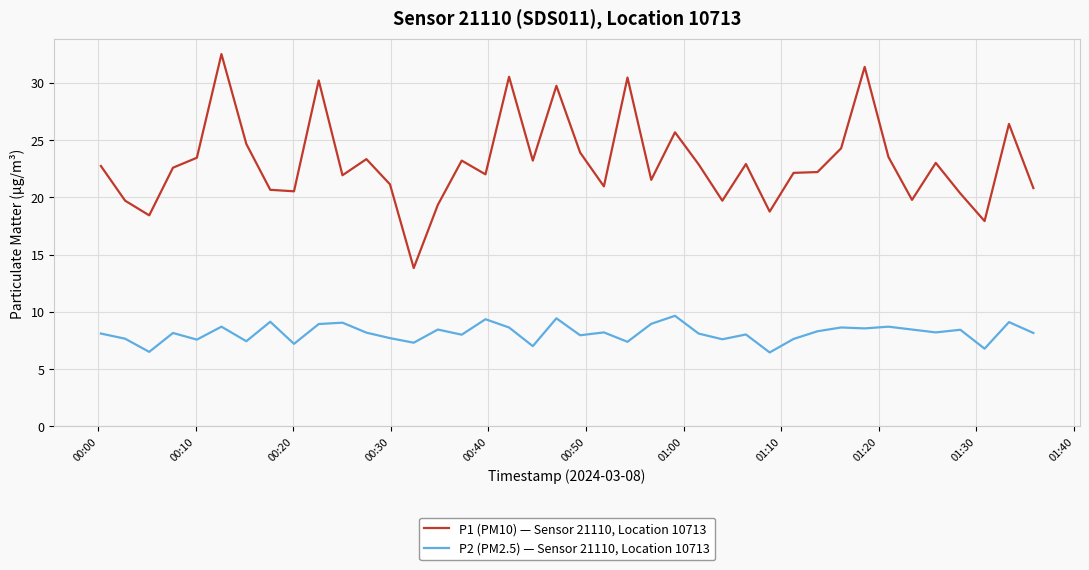

Rank the series by their maximum value, from lowest to highest.

P2 (PM2.5) — Sensor 21110, Location 10713, P1 (PM10) — Sensor 21110, Location 10713